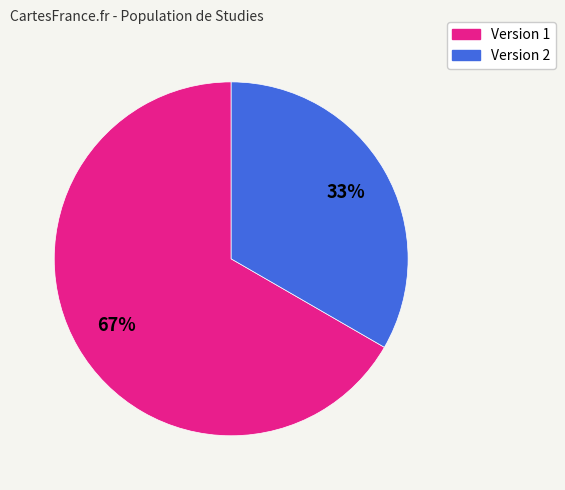

Do Version 1 and Version 2 together represent more than half of the pie?

Yes